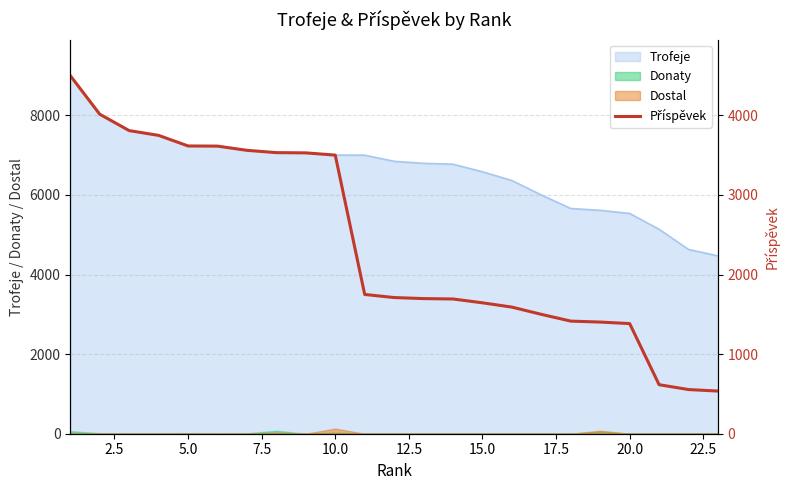

True or false: Dostal and Trofeje cross at least once.

False